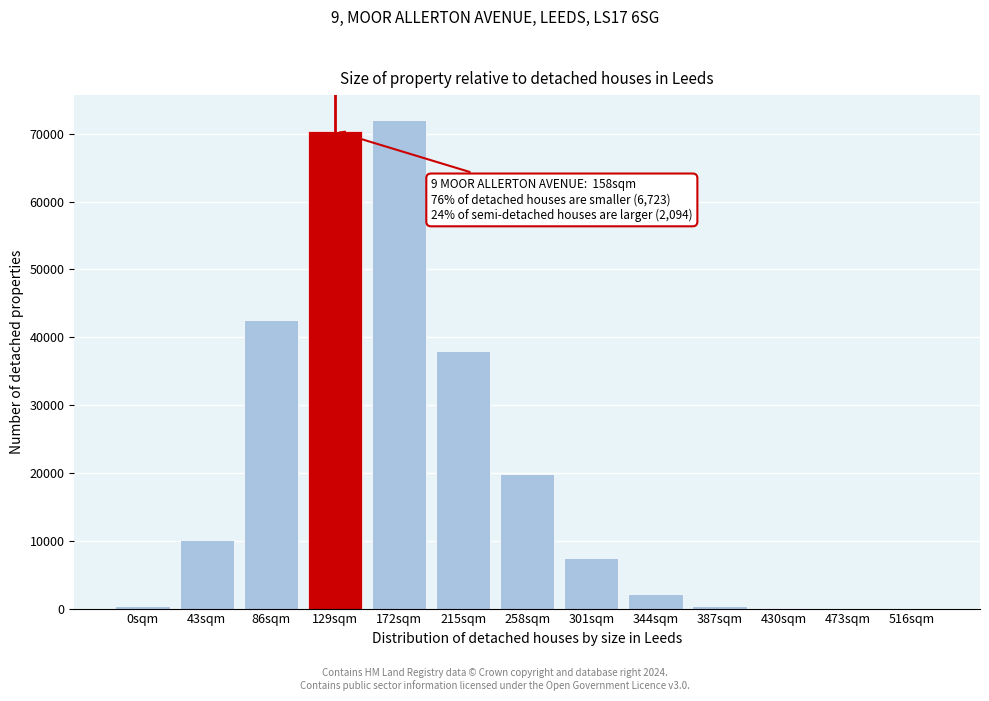

What is the change in value from 86sqm to 215sqm?

-4570